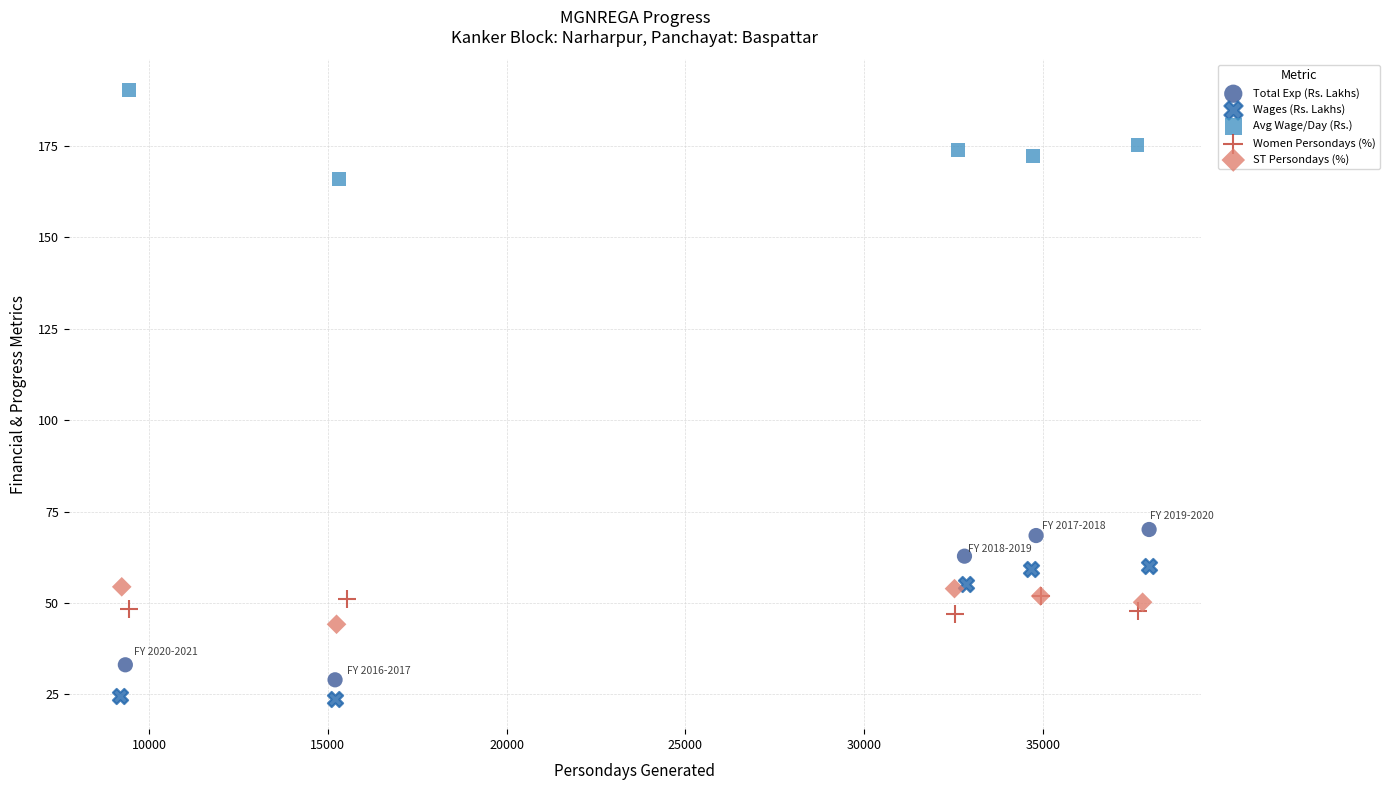

Which series contains the highest Y value?

Avg Wage/Day (Rs.)